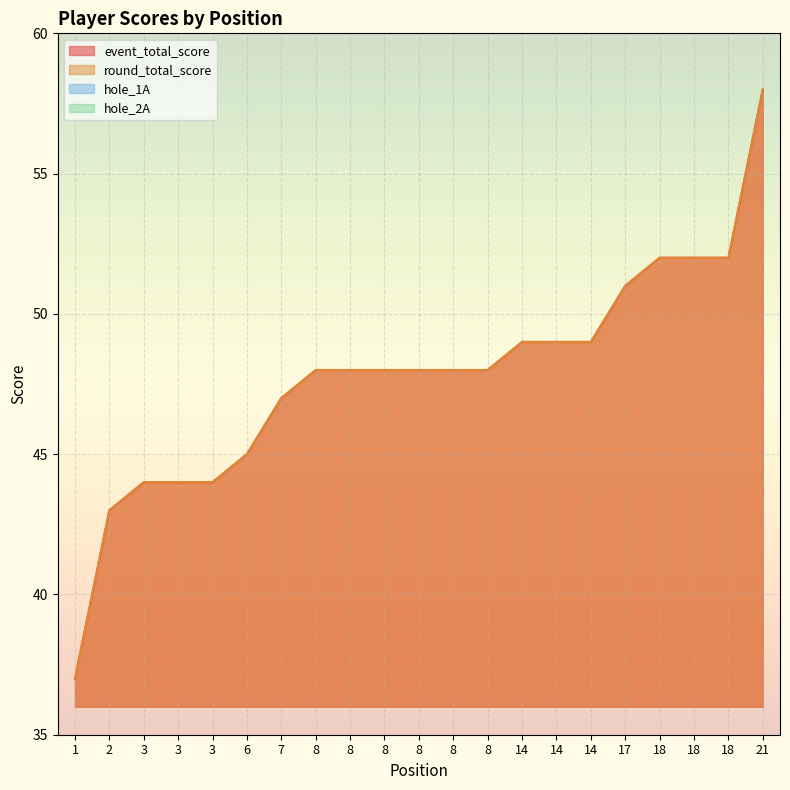

What is the minimum value for round_total_score?

37